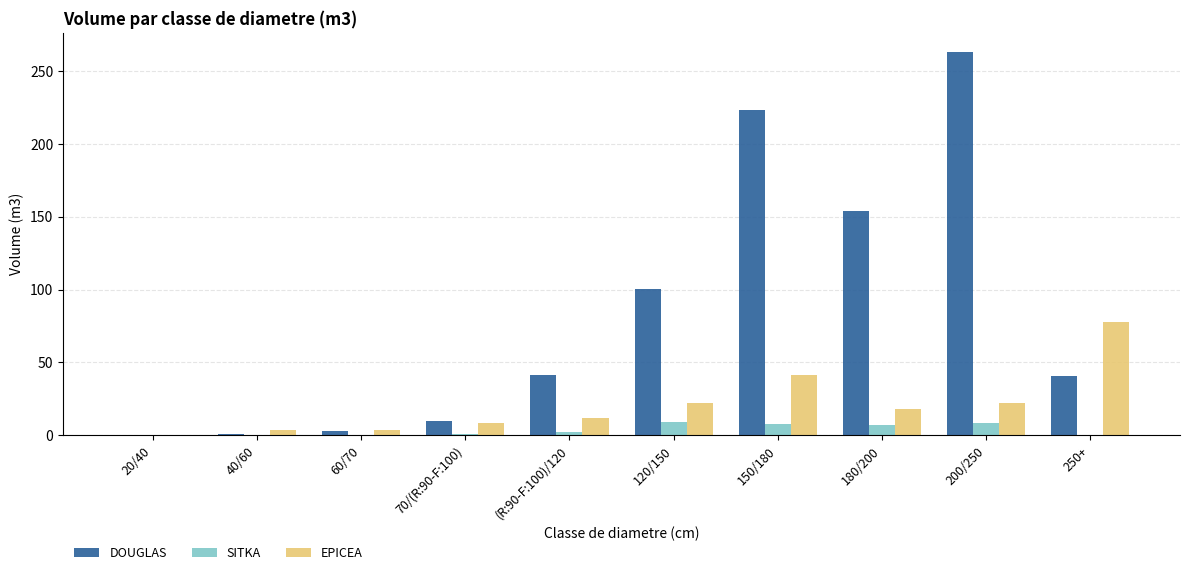

Count the number of data series in this chart.

3